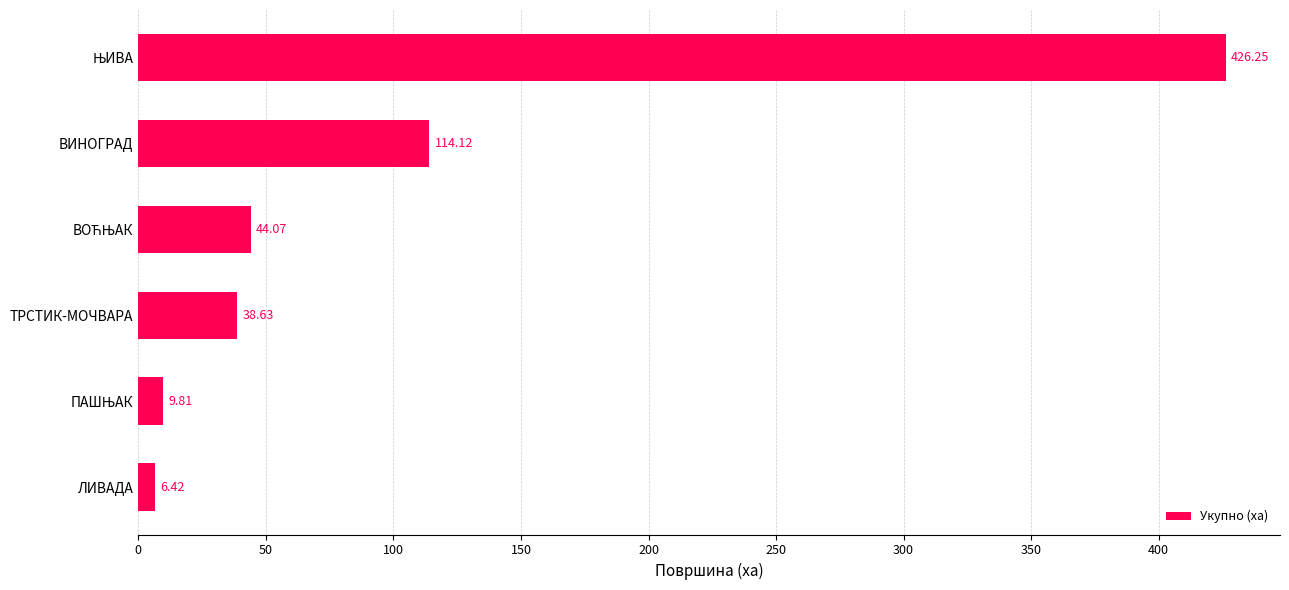

Which category has the lowest value across all series?

ЛИВАДА